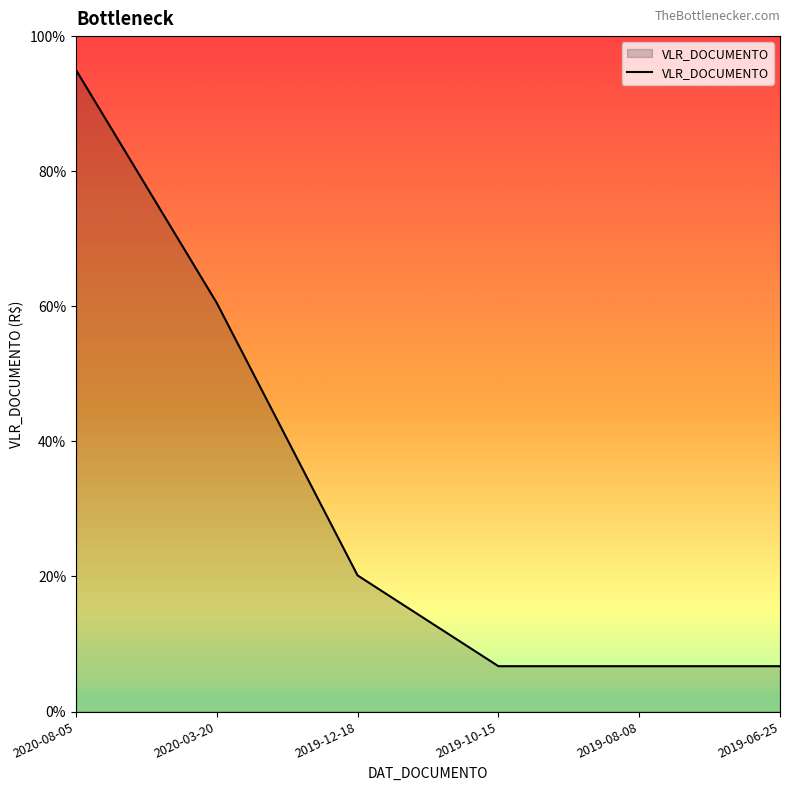

Reading right to left, extract all data points from this chart.

2019-06-25=672	2019-08-08=672	2019-10-15=672	2019-12-18=2016	2020-03-20=6050	2020-08-05=9500